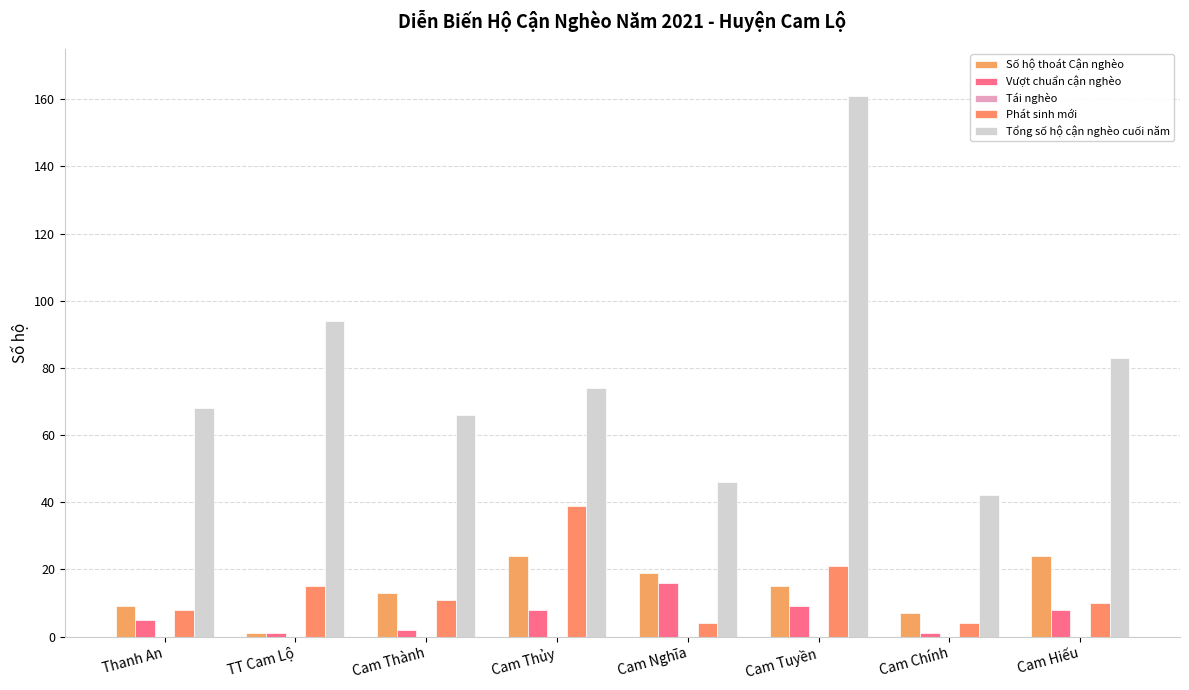

At which label does Tổng số hộ cận nghèo cuối năm first exceed 74?

TT Cam Lộ